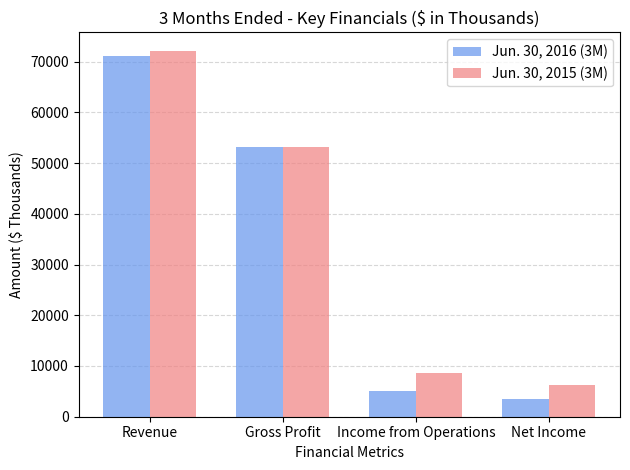

Reading right to left, list all the values displayed in this chart.

Jun. 30, 2016 (3M): Net Income=3397	Income from Operations=5024	Gross Profit=53225	Revenue=71144
Jun. 30, 2015 (3M): Net Income=6248	Income from Operations=8663	Gross Profit=53167	Revenue=72161